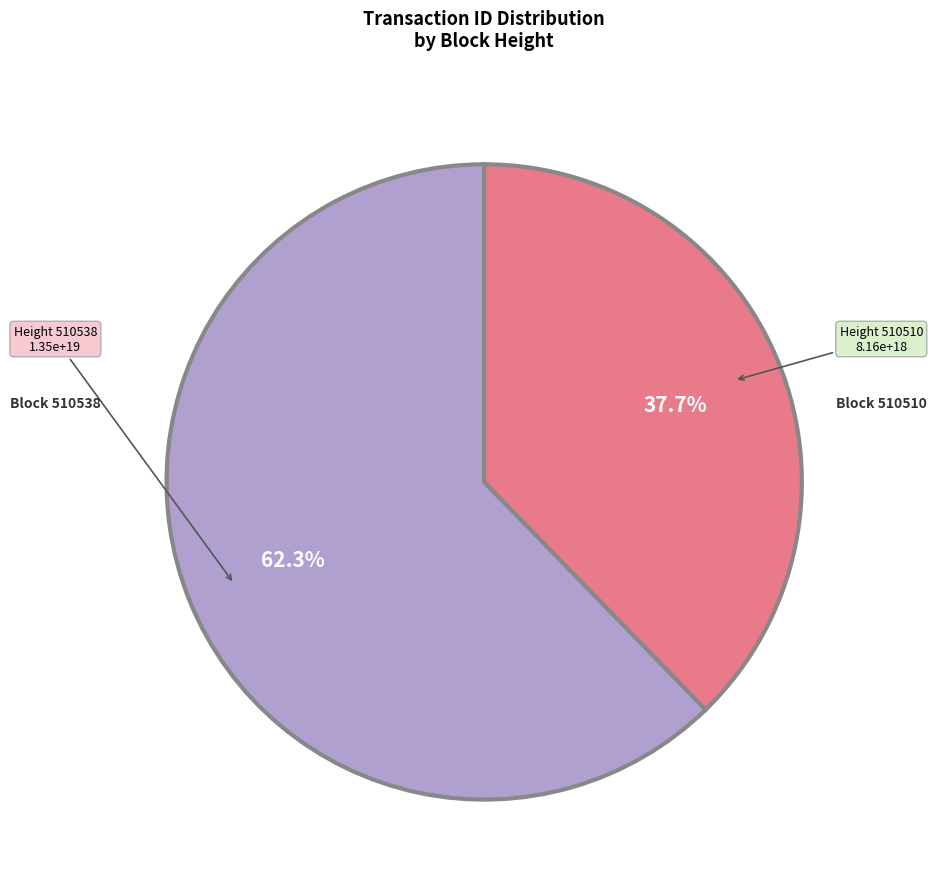

Is there any slice that represents more than half of the pie?

Yes